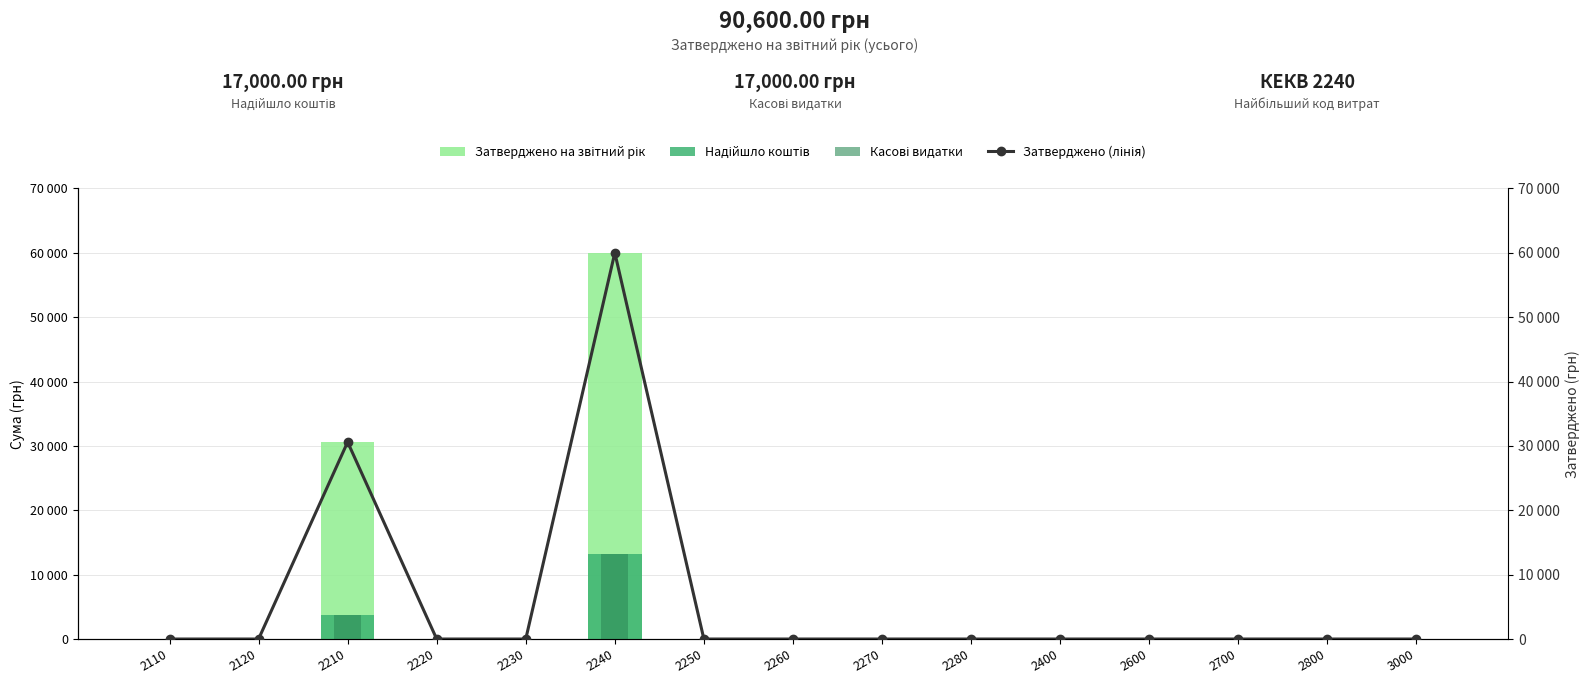

What is the spread (max minus min) of values at 2240?

46800